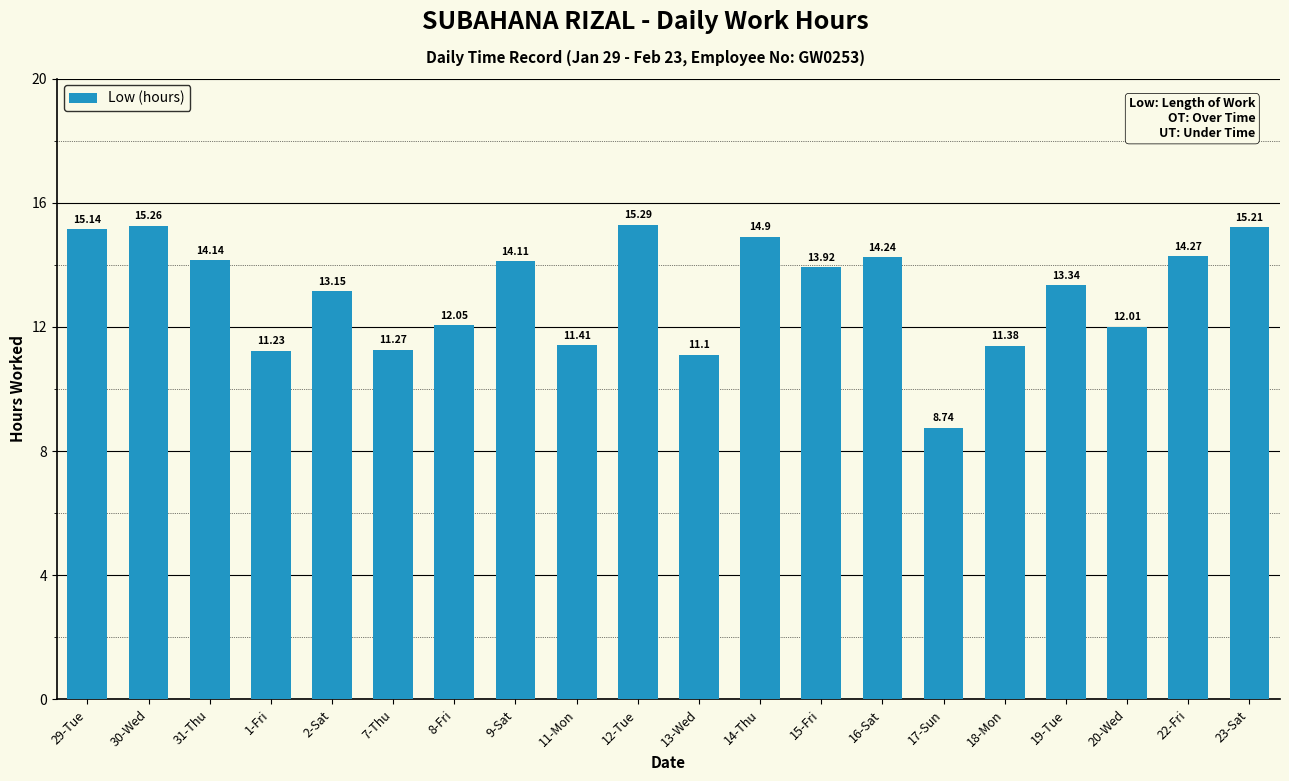

What is the sum of the values at 31-Thu and 22-Fri?

28.4